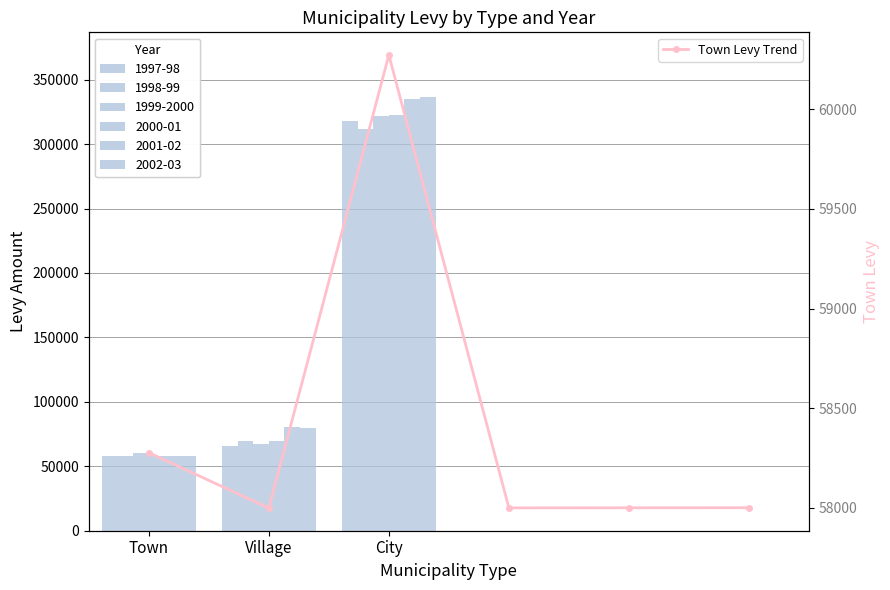

What is the average value?

58424.7